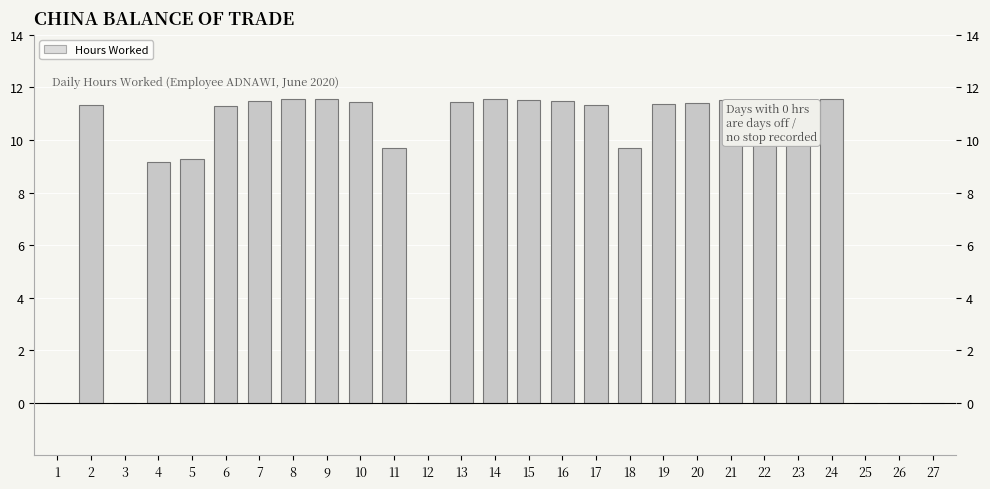

What is the maximum value shown in the chart?

11.6